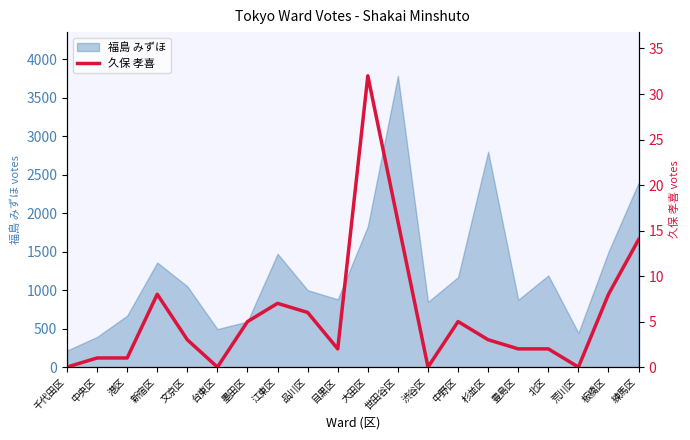

How many data points are above 3?

9